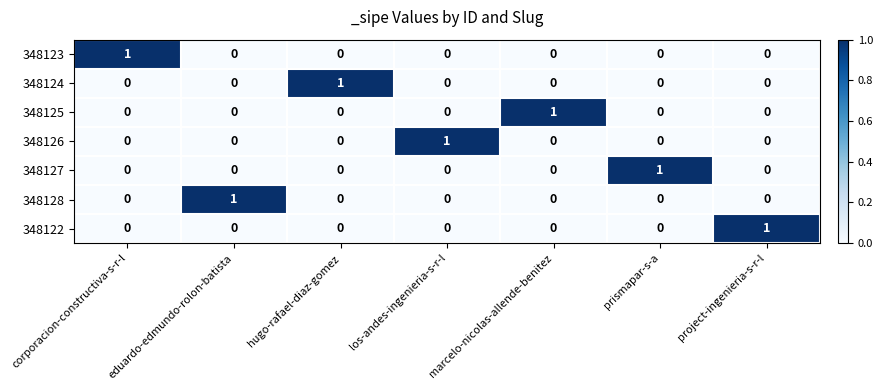

True or false: 348127 has a value of -1 at eduardo-edmundo-rolon-batista.

False